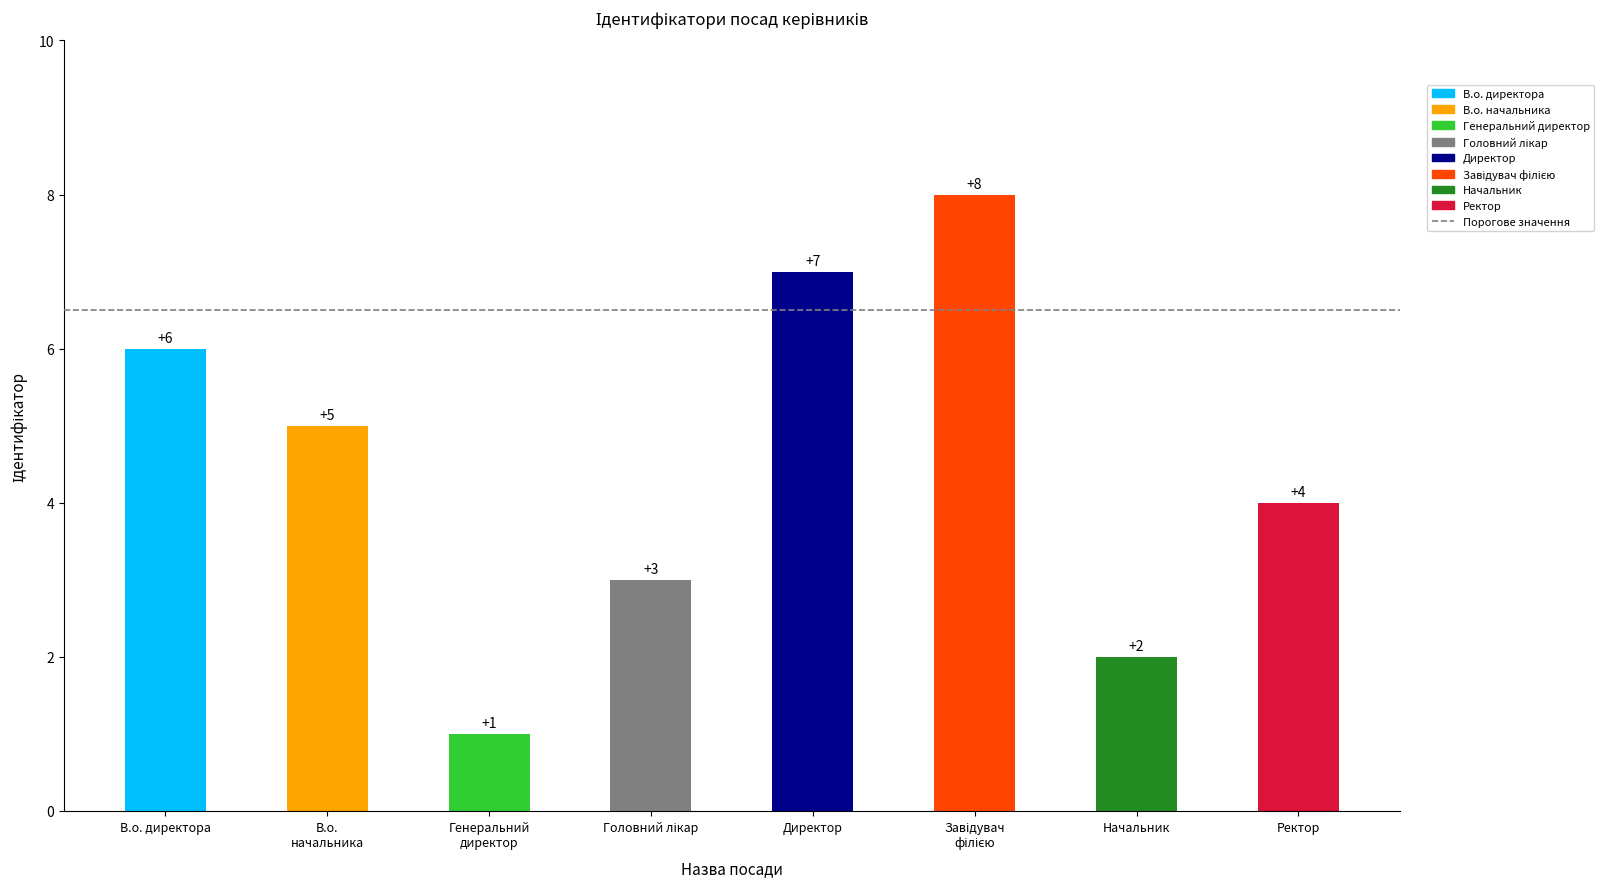

Approximately how many times larger is the value at Генеральний директор compared to В.о. начальника?

0.2